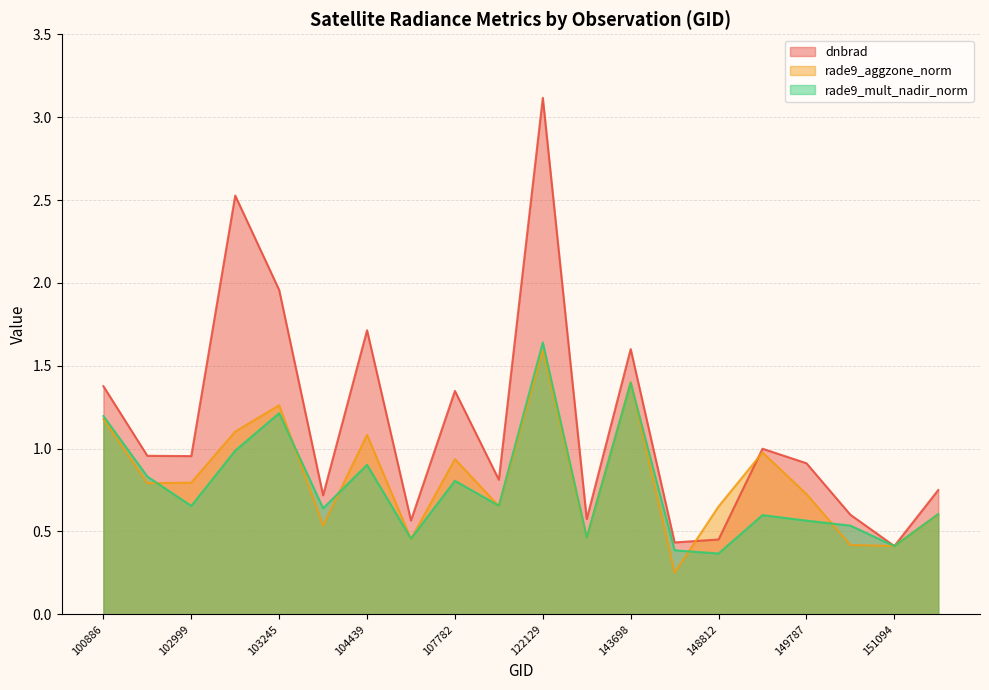

In rade9_aggzone_norm, how many points are lower than both neighbors (excluding endpoints)?

7